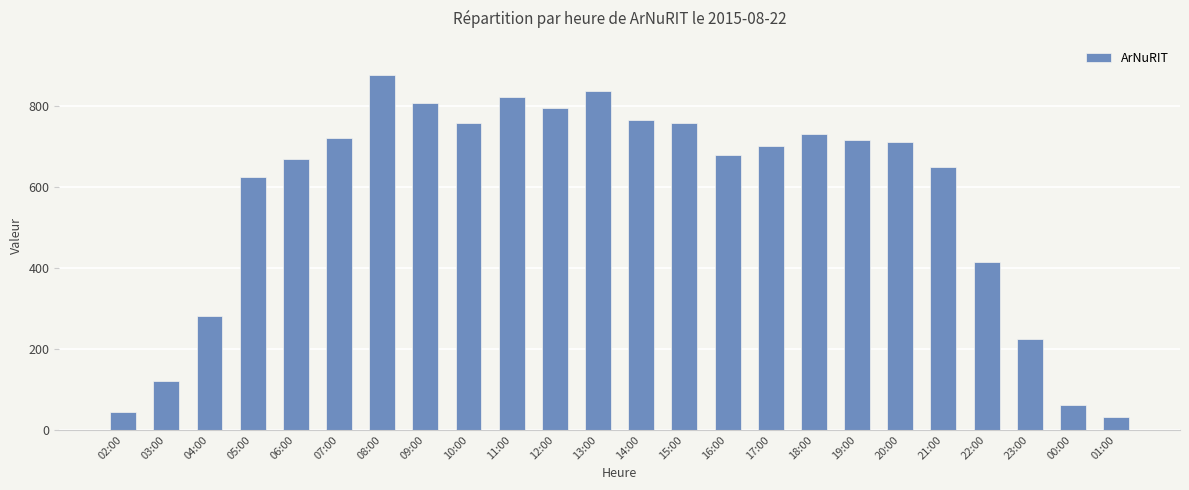

Which category has the highest value across all series?

08:00